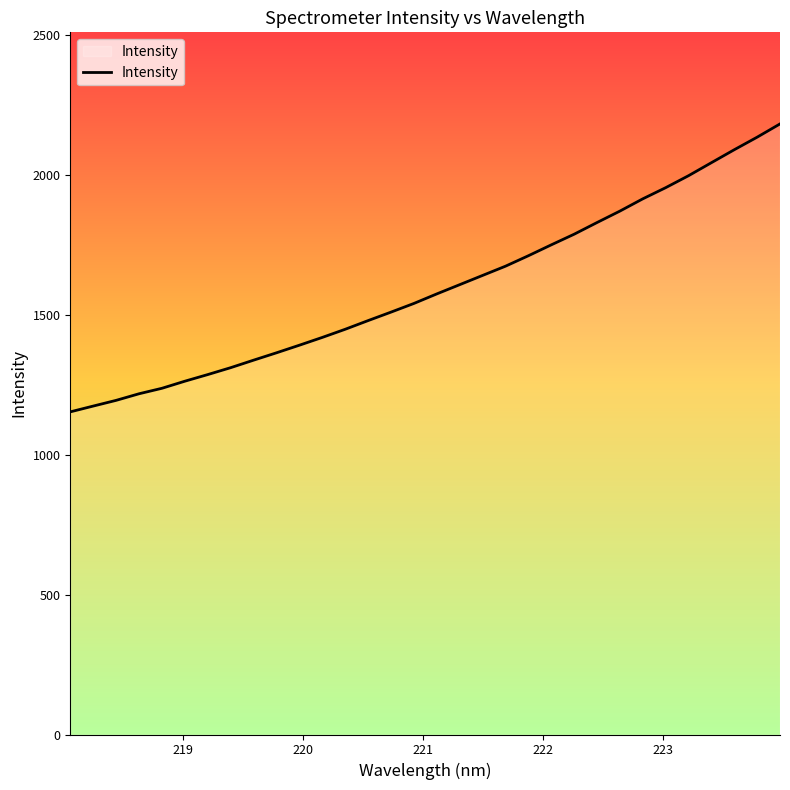

What is the minimum value shown in the chart?

1153.0